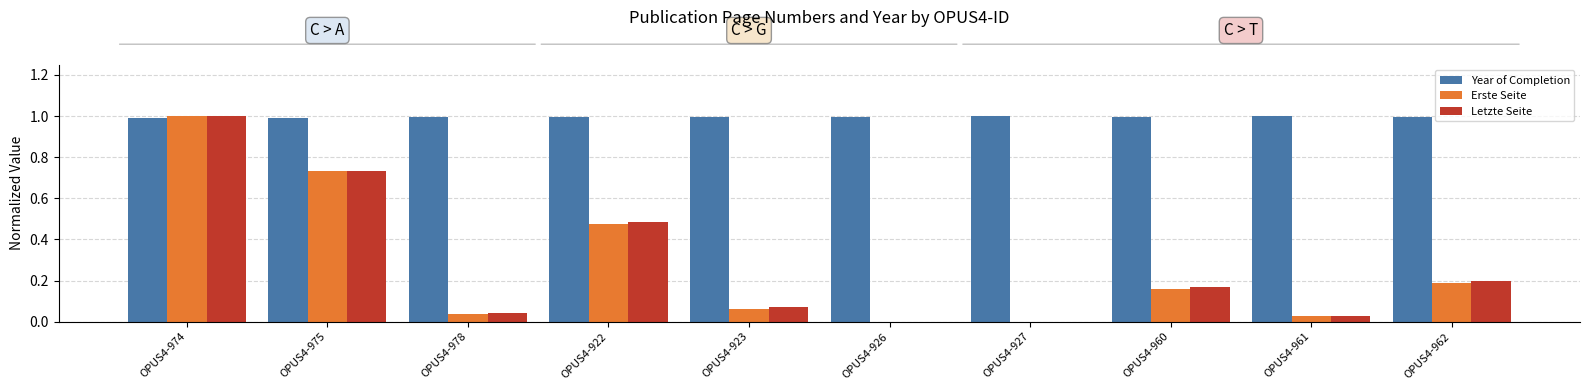

What is the sum of all Year of Completion values?

10.0